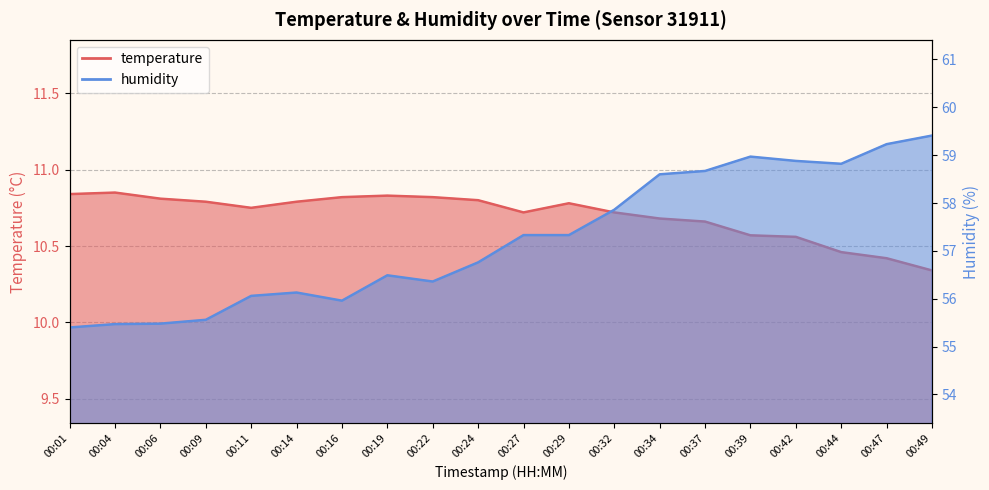

How many values in the humidity series exceed 57?

10